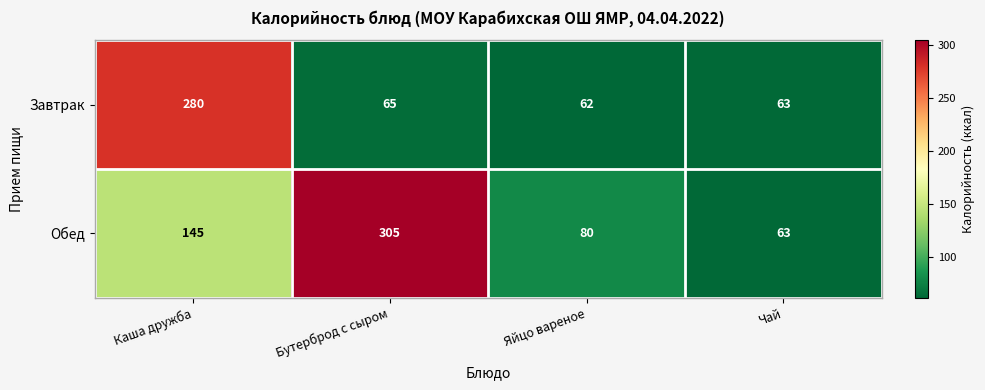

What is the approximate value of Завтрак at Чай, to the nearest 50?

50